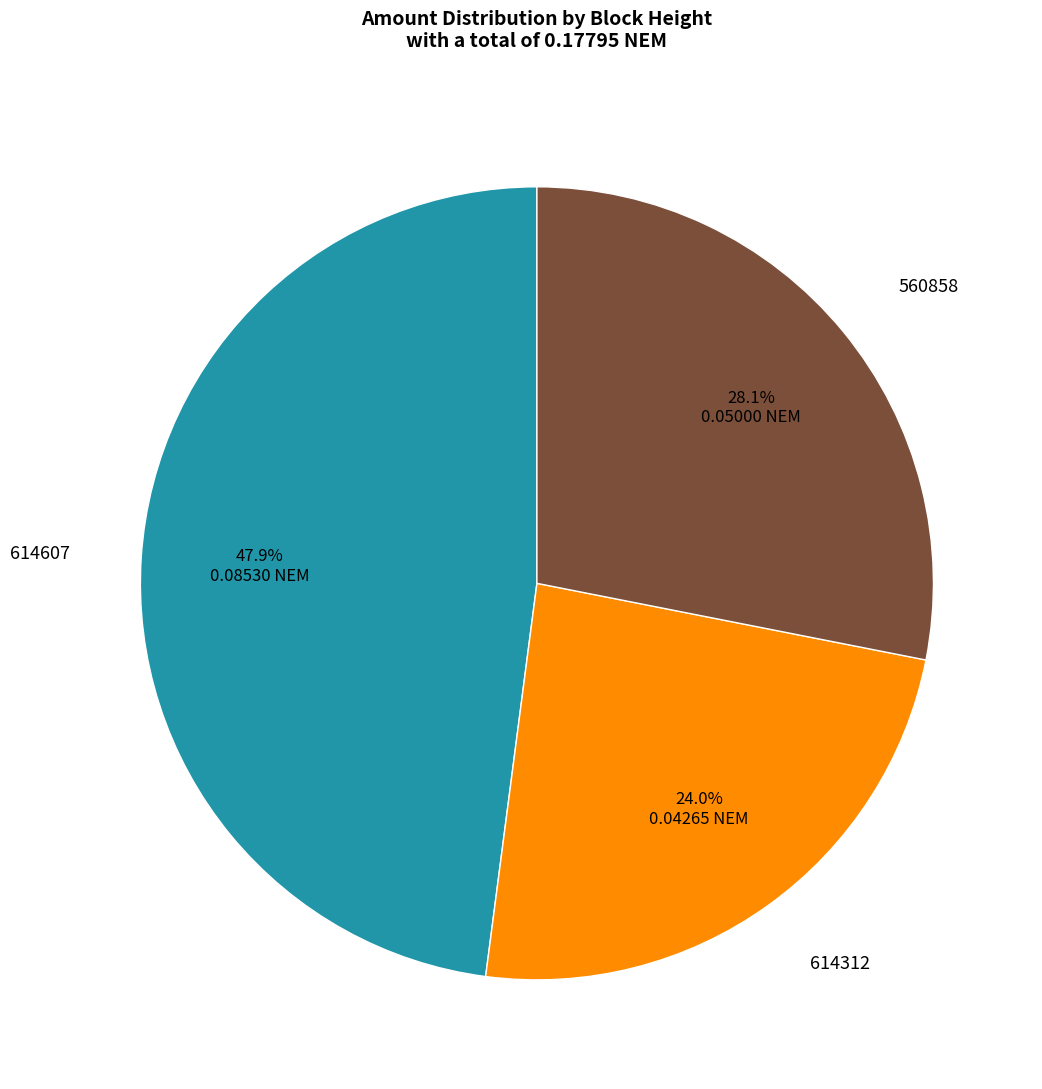

How much of the chart is everything except 560858?

71.9%